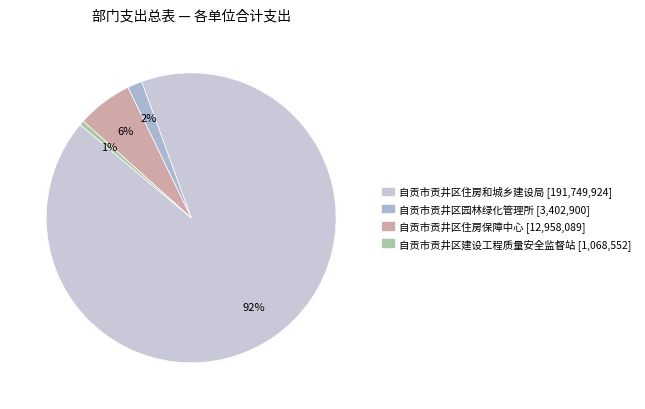

What is the change in value from 自贡市贡井区住房保障中心 to 自贡市贡井区建设工程质量安全监督站?

-11889536.7